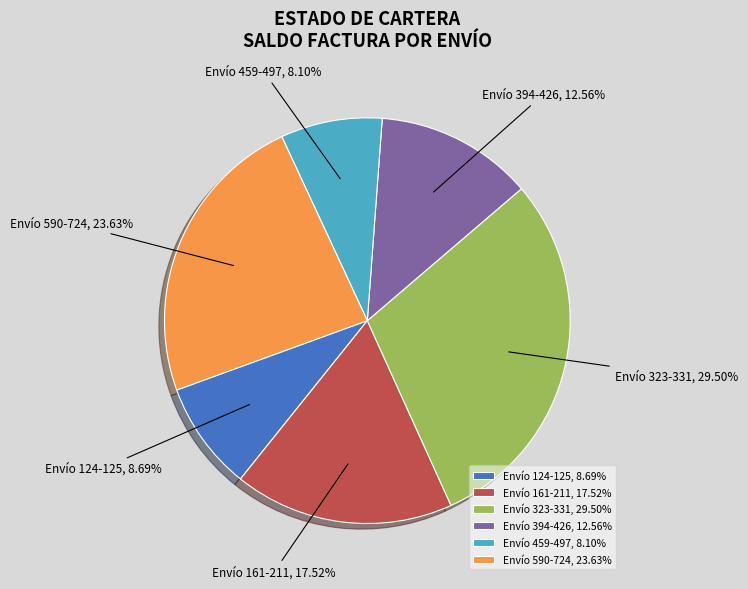

Do Envío 161-211 and Envío 323-331 together represent more than half of the pie?

No